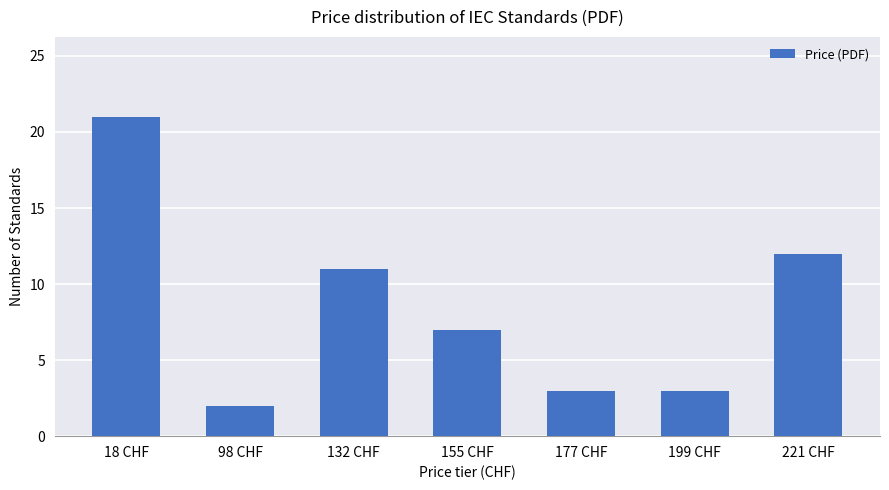

What position from the left is 18 CHF?

1